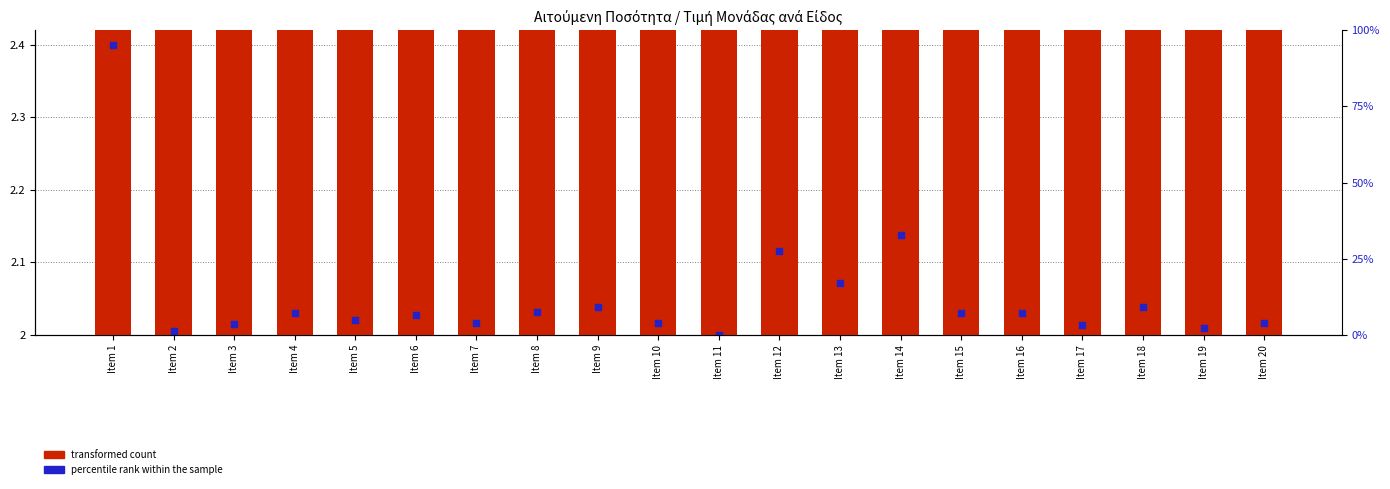

At how many categories does at least one series exceed 2?

20